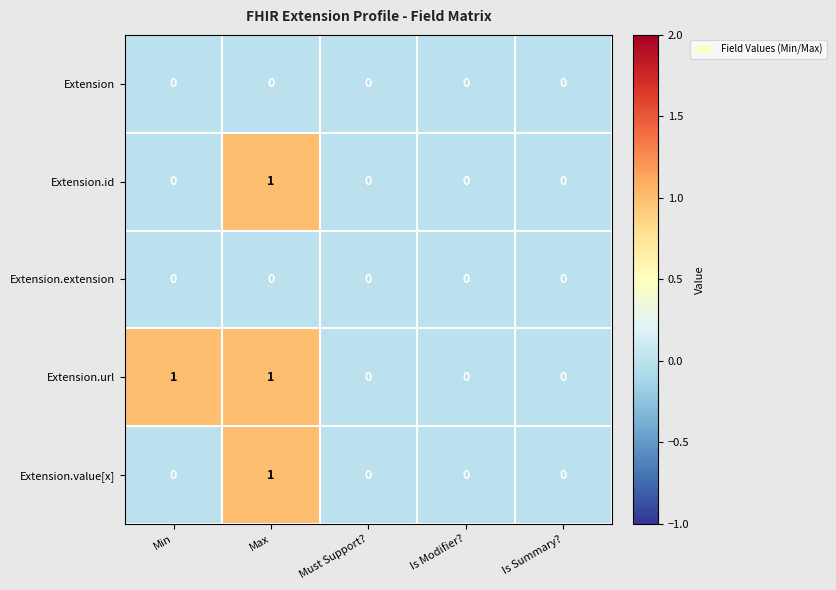

Reading right to left, transcribe all the data shown in this chart.

Extension: 0	0	0	0	0
Extension.id: 0	0	0	1	0
Extension.extension: 0	0	0	0	0
Extension.url: 0	0	0	1	1
Extension.value[x]: 0	0	0	1	0